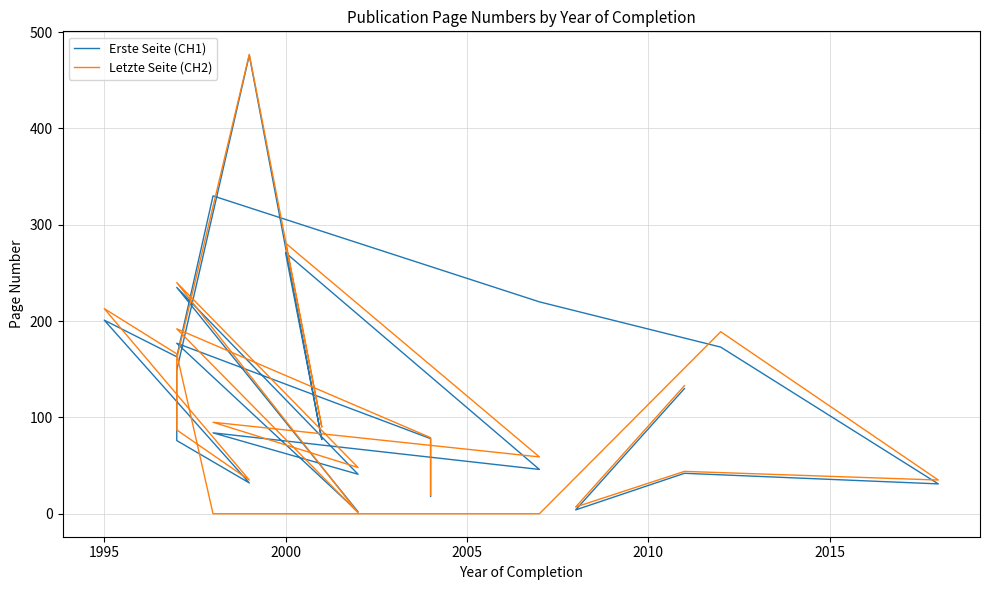

At which category does Erste Seite (CH1) reach its first local peak?

2000